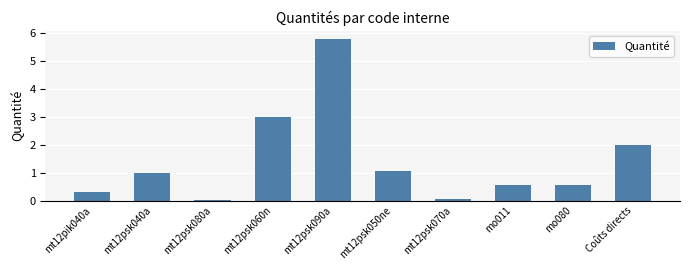

Are the bars horizontal?

No